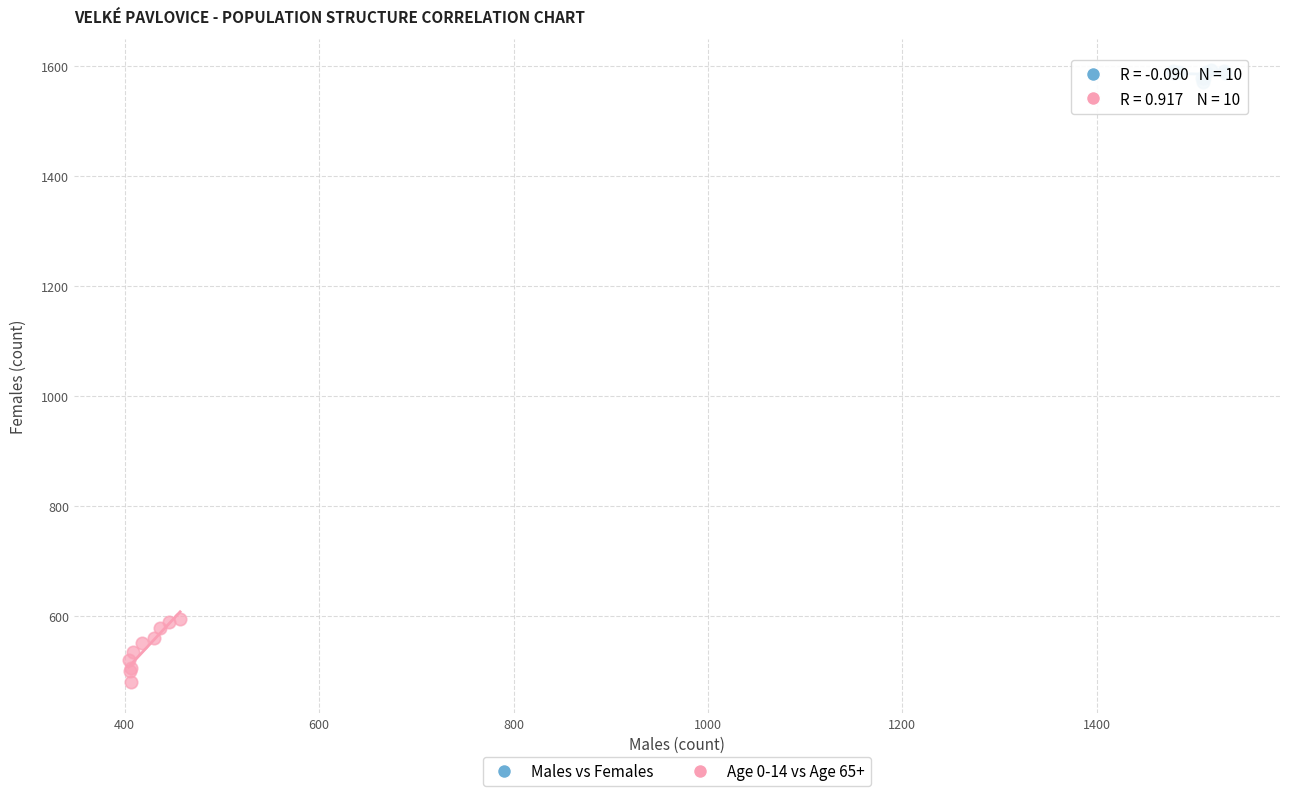

Which series contains the highest Y value?

Males vs Females